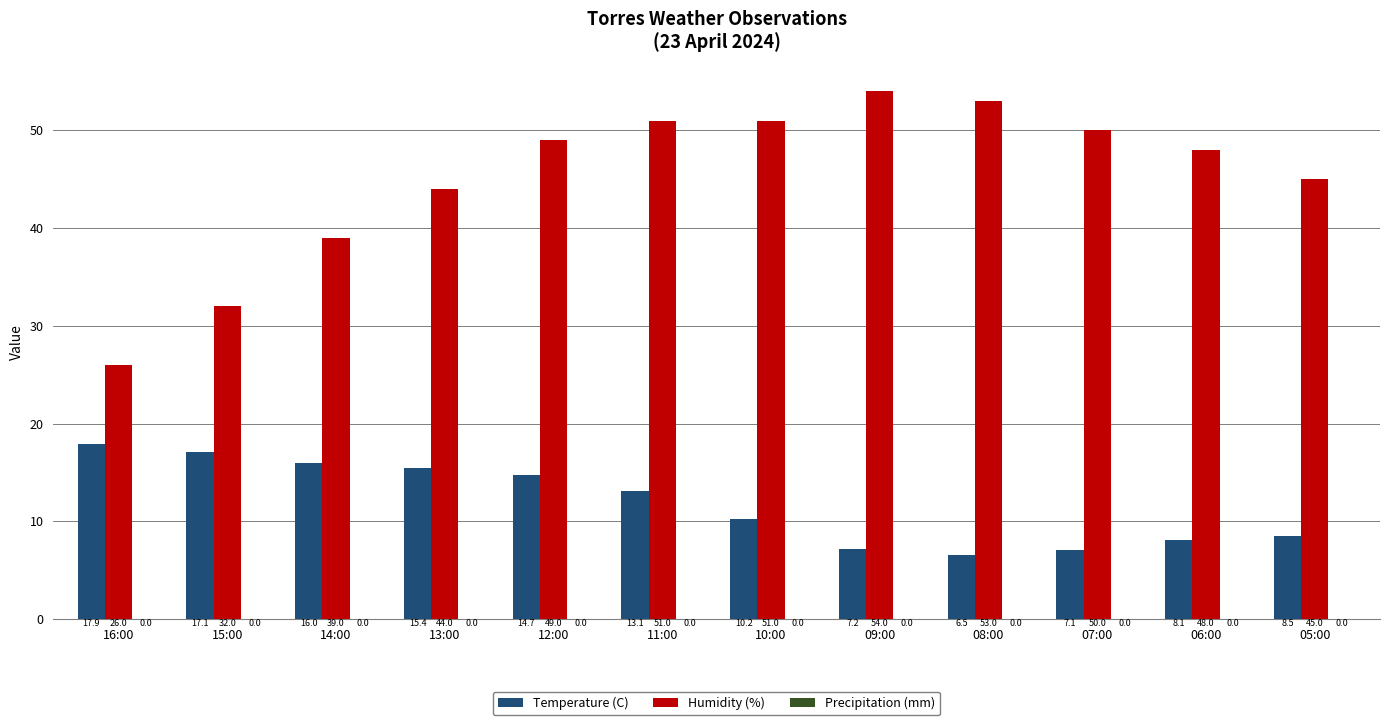

What is the spread (max minus min) of values at 14:00?

23.0